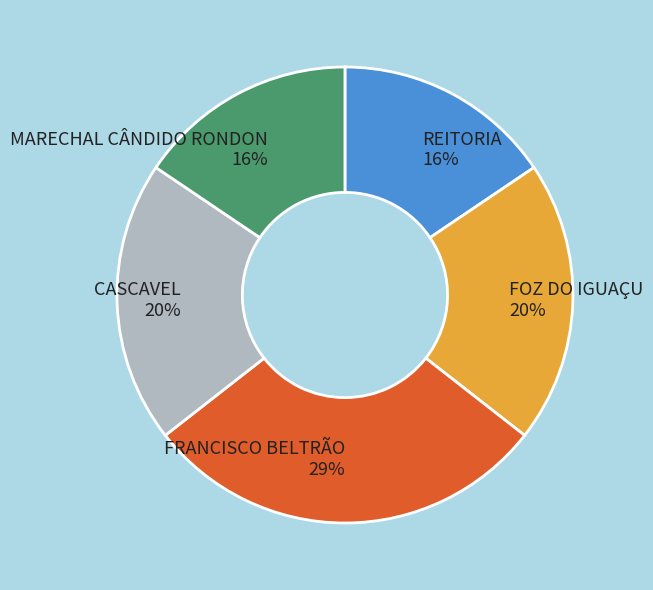

The REITORIA slice represents 26% of the pie. True or false?

False